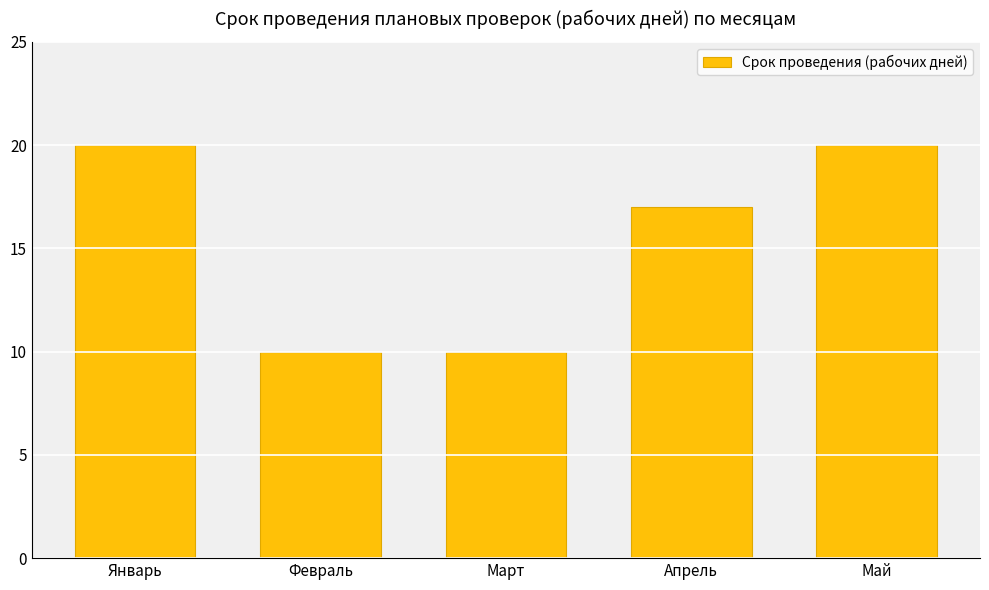

What is the label of the 5th bar from the left?

Май